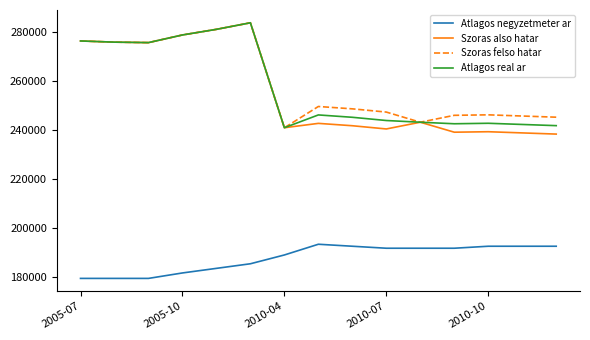

What is the minimum value shown in the chart?

179545